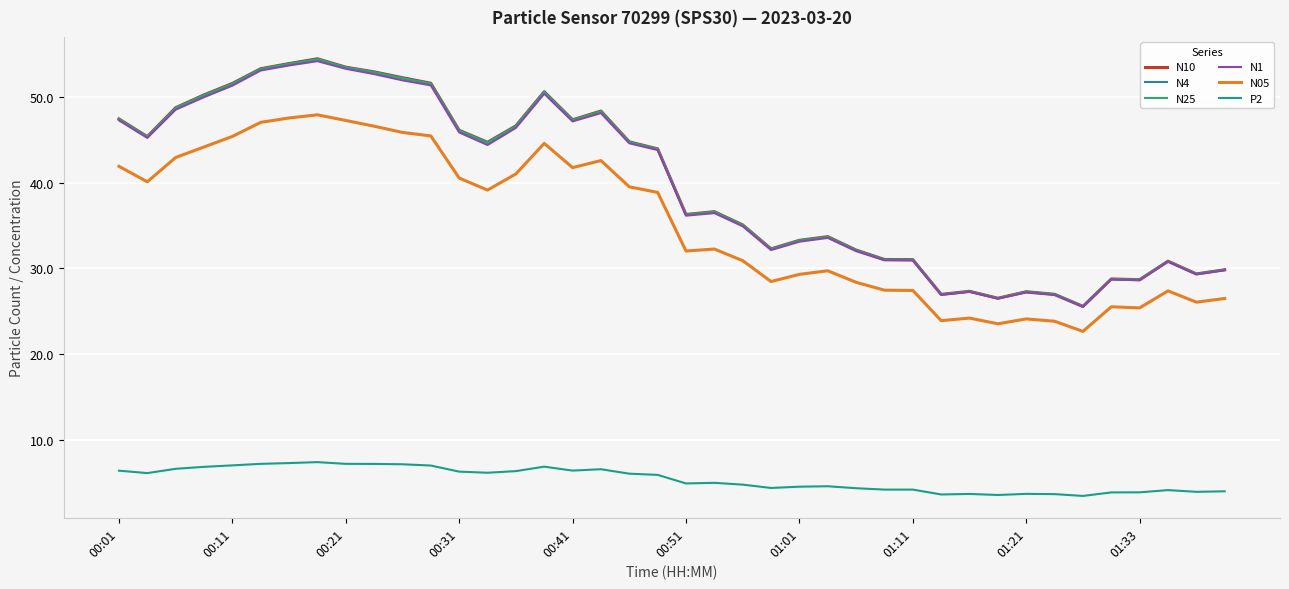

True or false: N25 and N4 intersect in this chart.

False